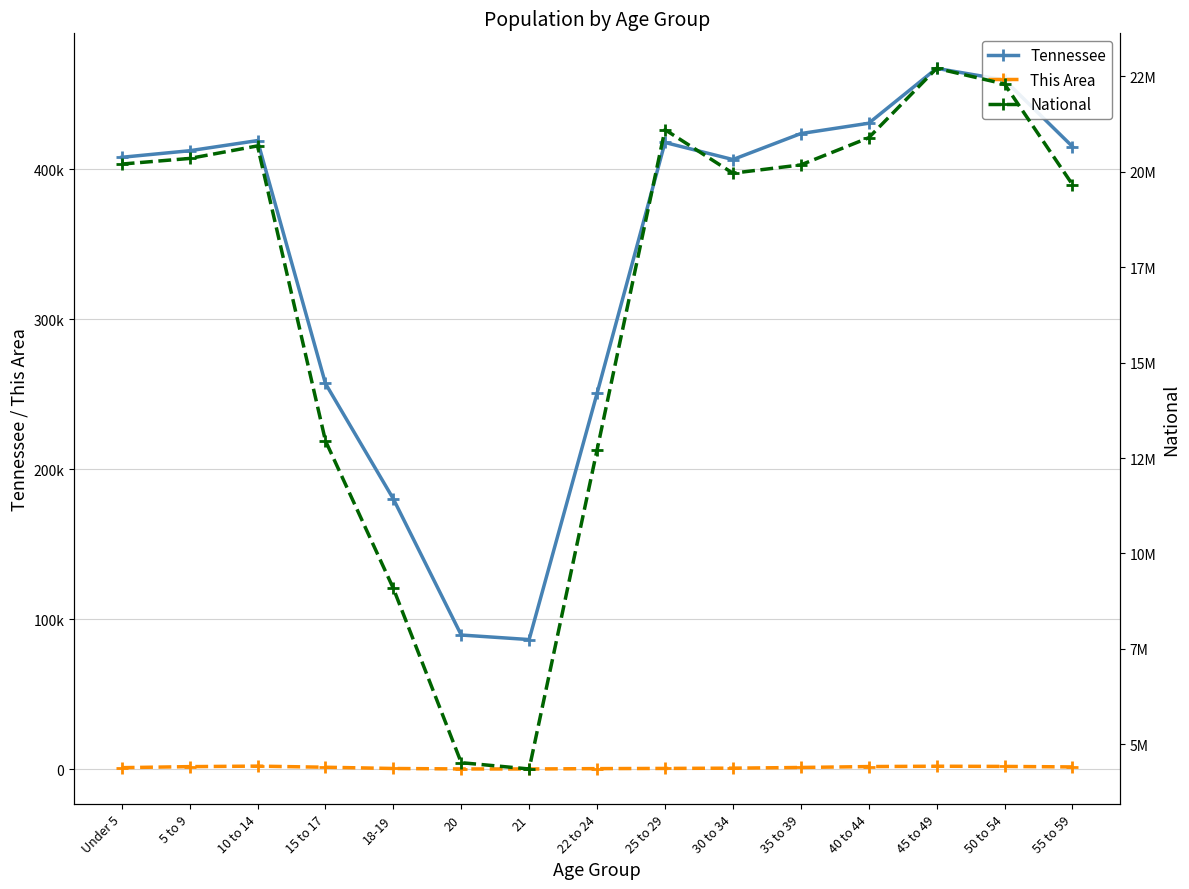

How many data points does each series have?

15